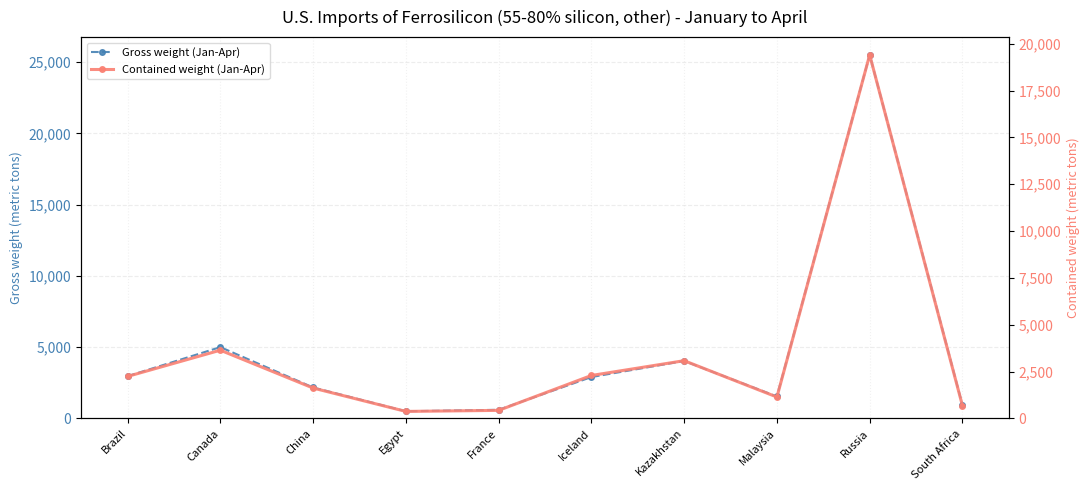

What is the sum of all Gross weight (Jan-Apr) values?

46140